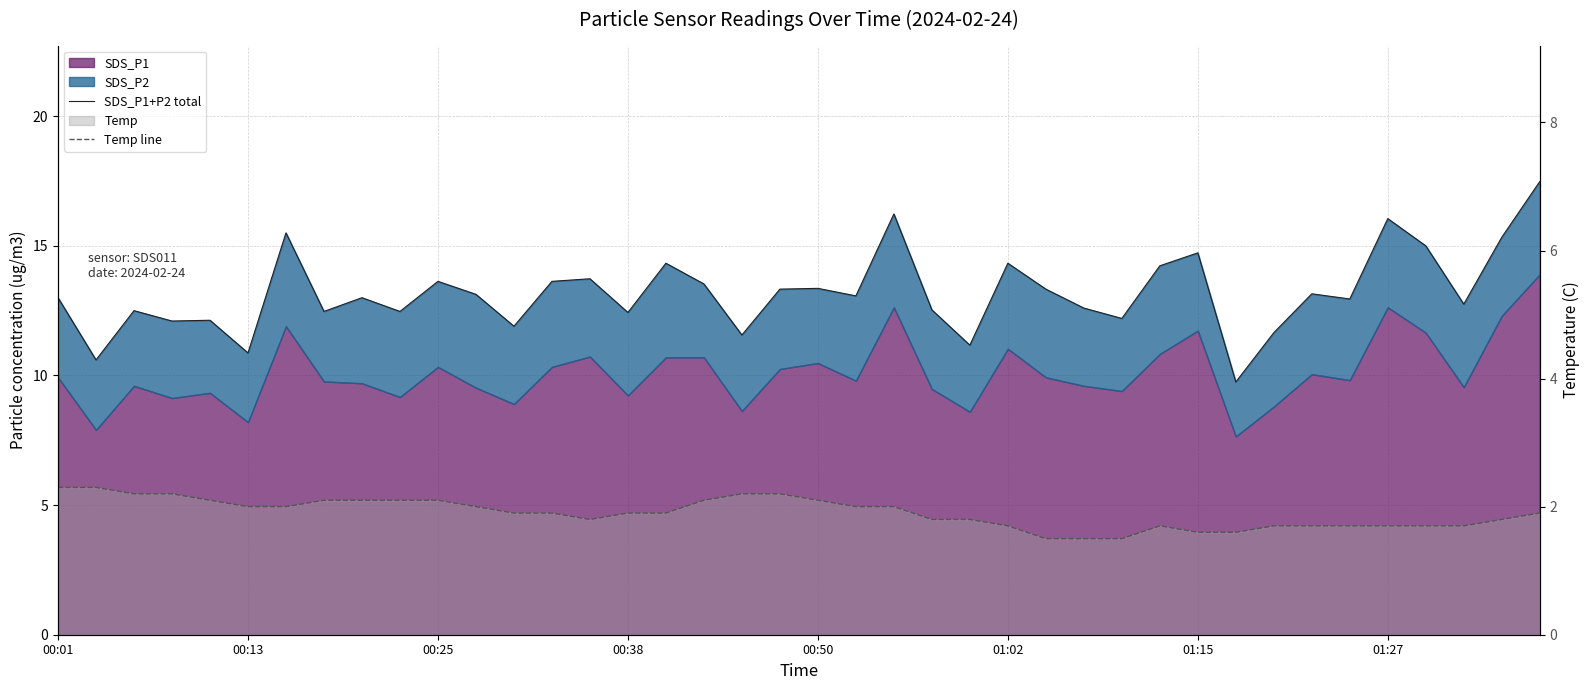

What is the sum of all SDS_P1+P2 total values?

527.7